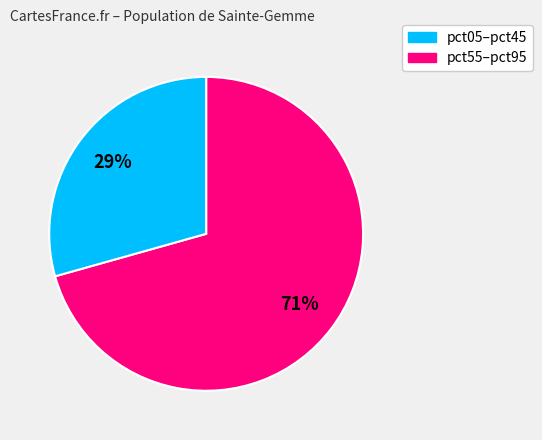

To the nearest percent, what is the average slice percentage?

50%